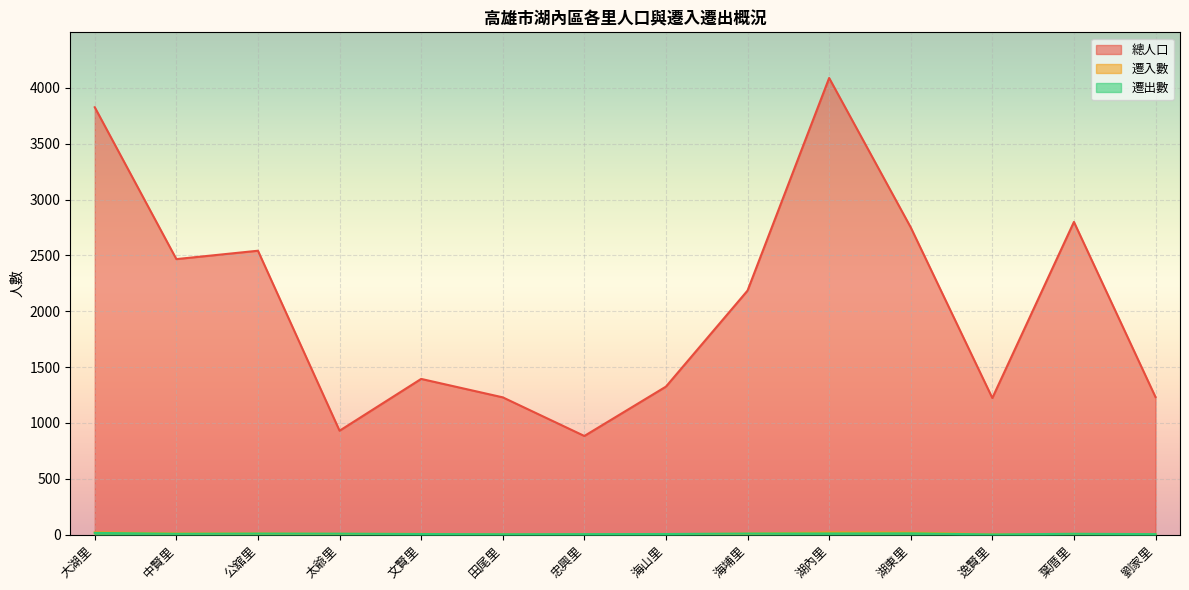

True or false: 遷入數 and 總人口 intersect in this chart.

False